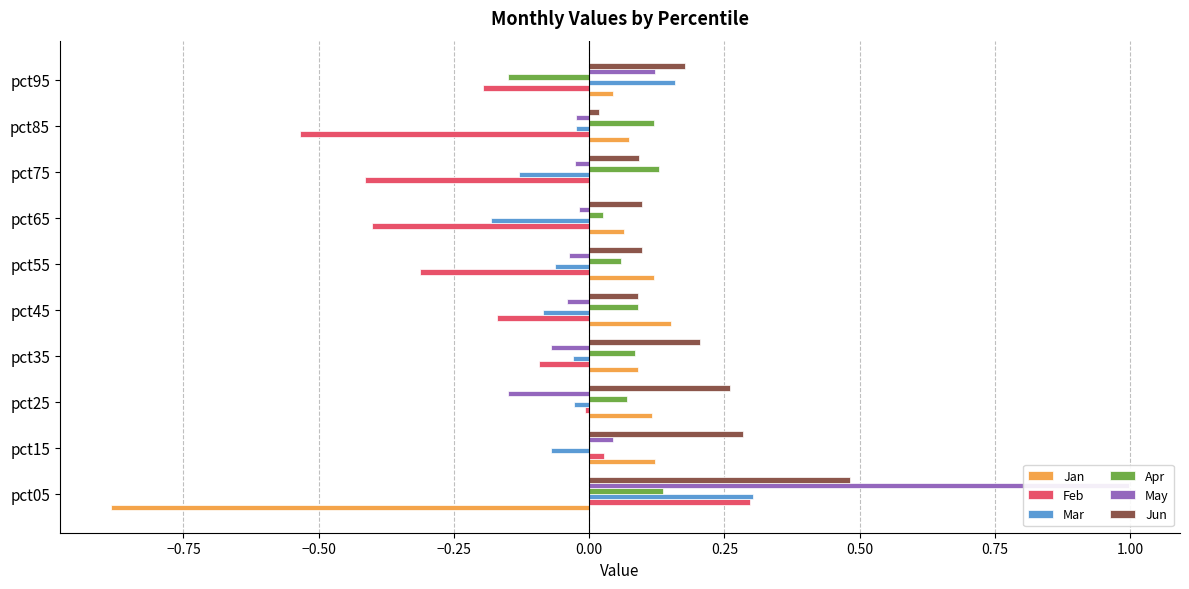

The value of Jun at pct85 is 0.0. True or false?

False